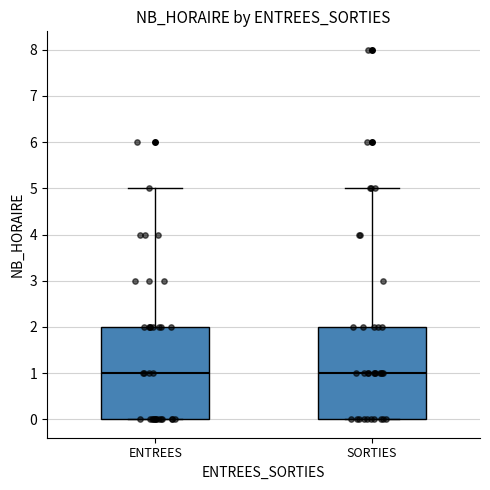

Reading left to right, read every box against the y-axis: the position of its median line, the range the box covers, and the ends of its whiskers. The values are not printed on the chart, so give them approximately, as read against the axis.

ENTREES: median 1, box 0 to 2, whiskers 0 to 5
SORTIES: median 1, box 0 to 2, whiskers 0 to 5